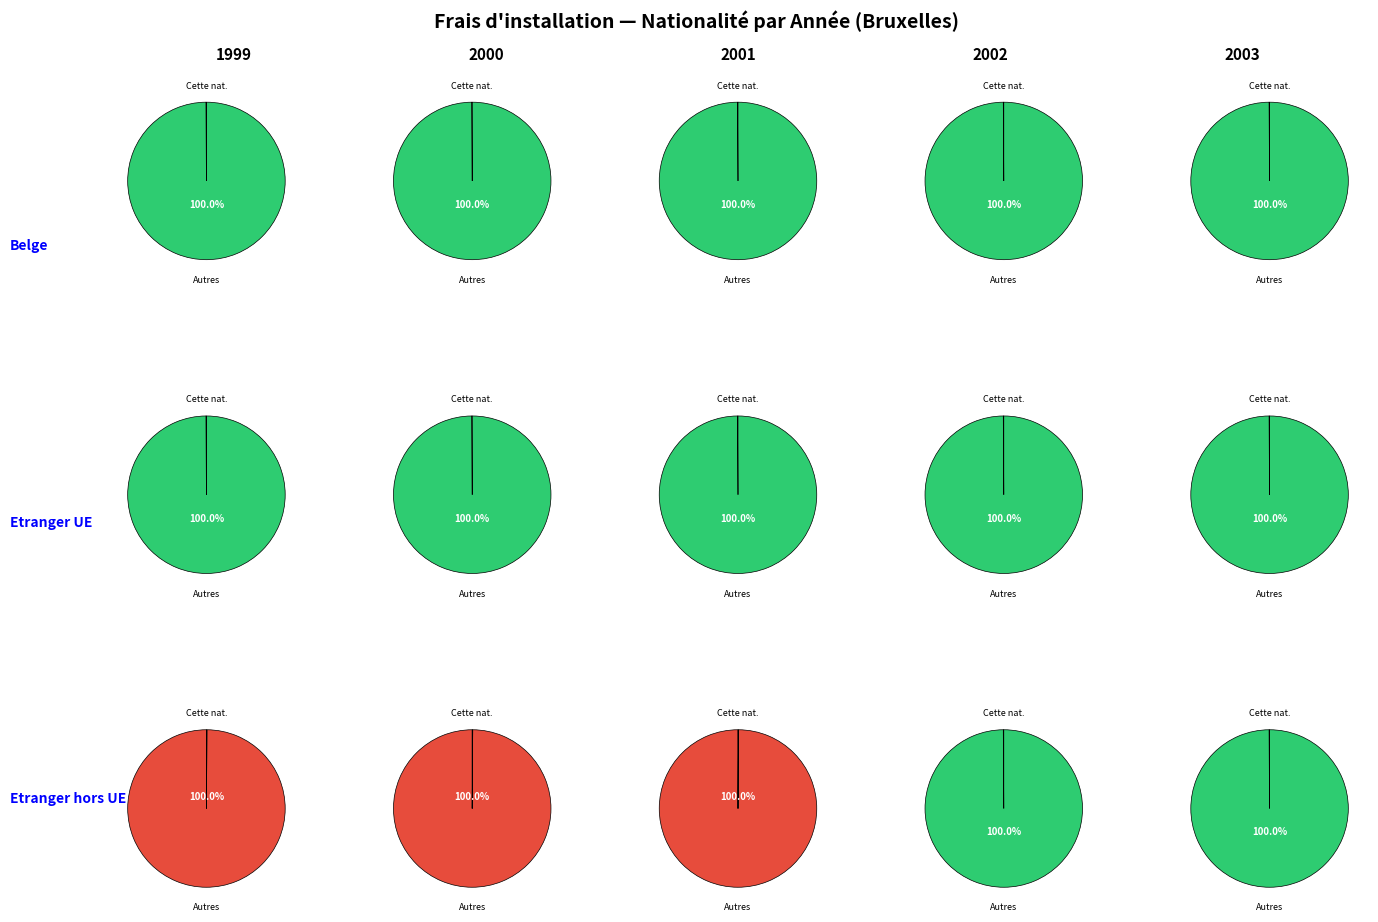

Which series has the widest spread of values?

Etranger hors UE